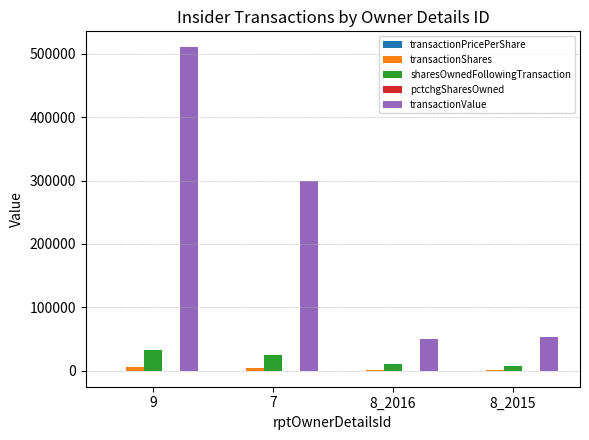

Are the bars grouped side by side (vs. stacked)?

Yes